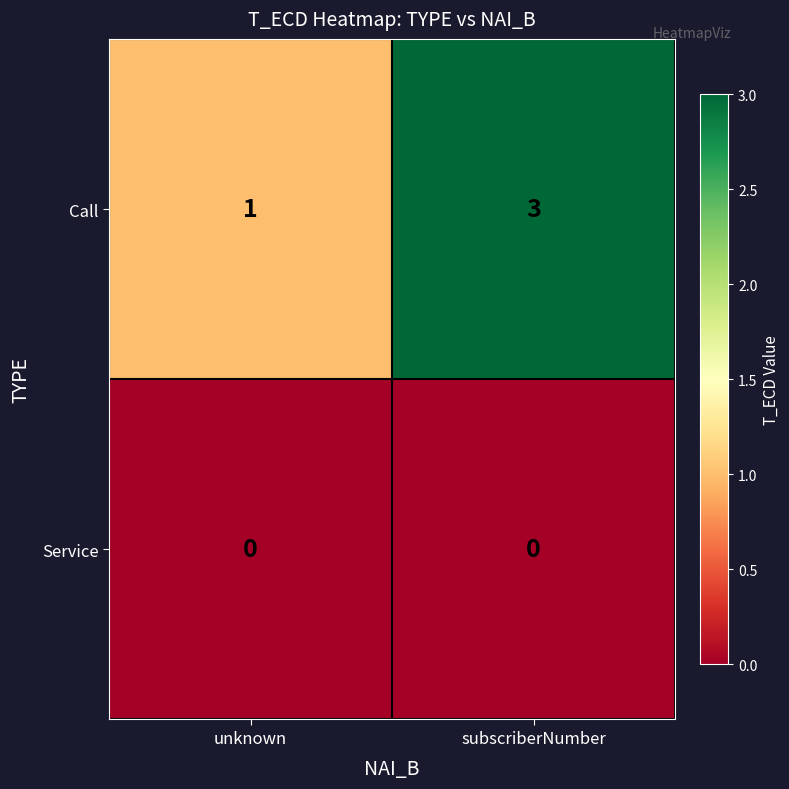

True or false: Call has a value of 1 at unknown.

True